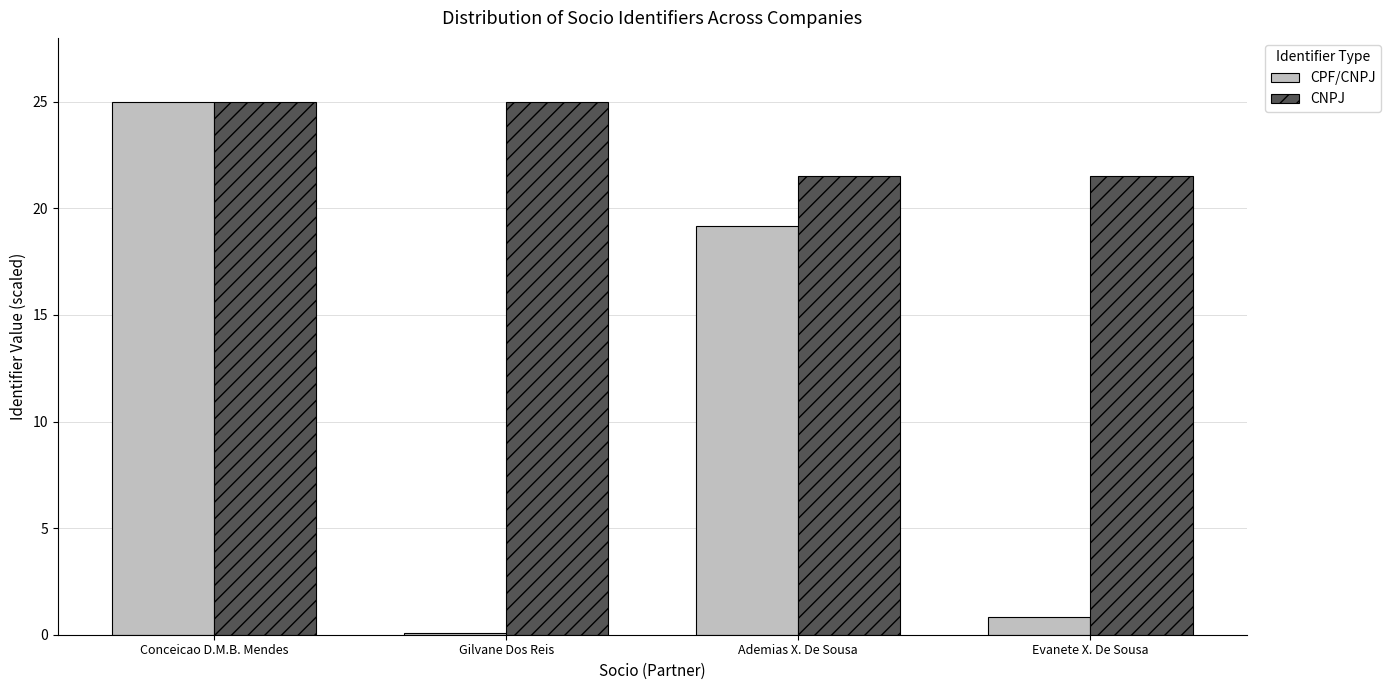

The CPF/CNPJ series shows 25.0 at Conceicao D.M.B. Mendes. True or false?

True